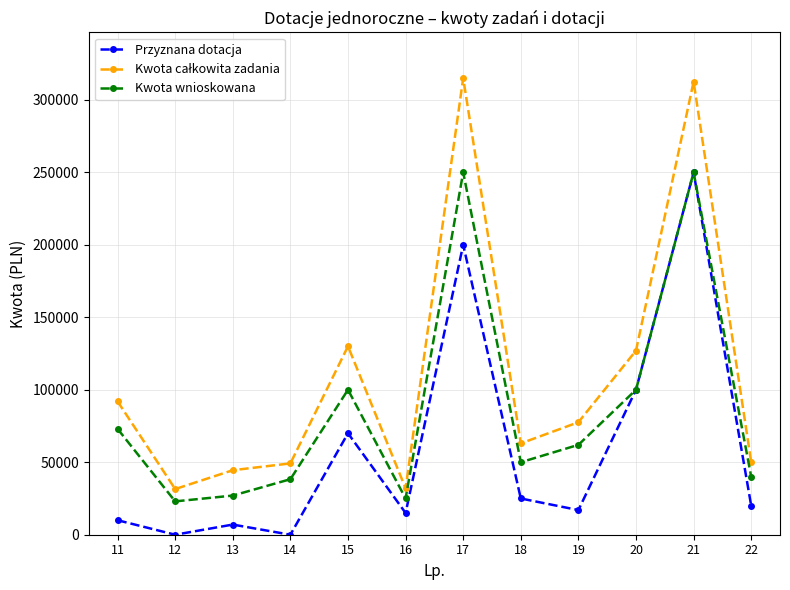

How many interior local valleys does the Kwota wnioskowana series have?

3